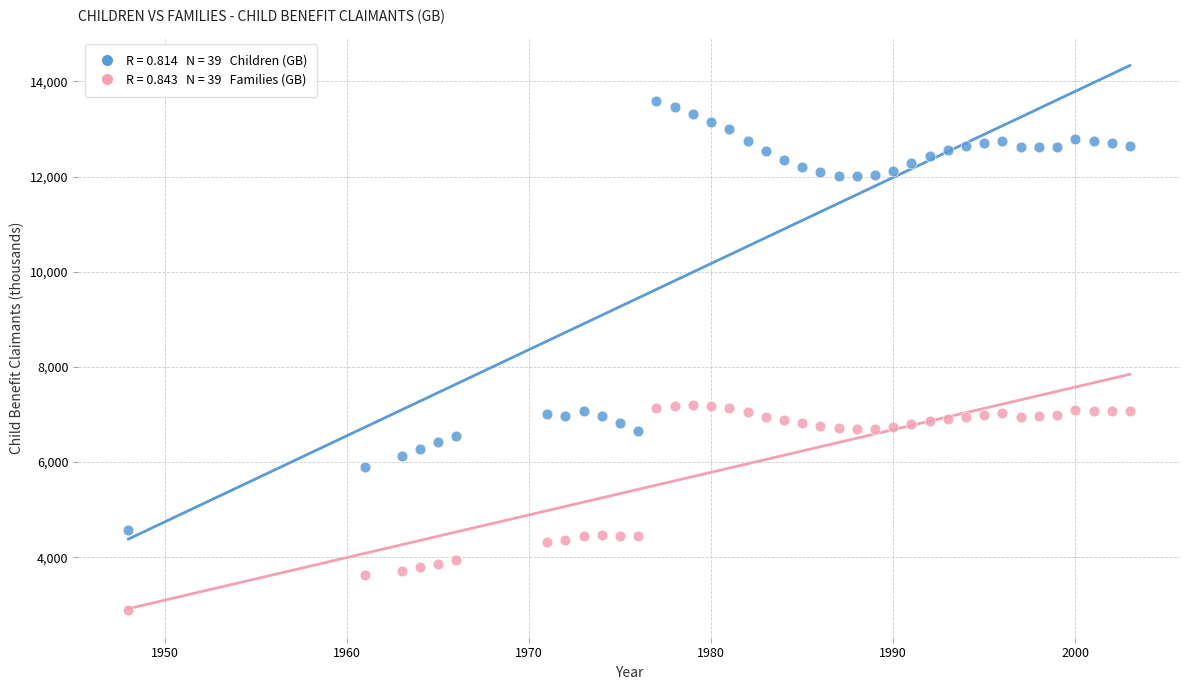

Across all data points, what is the range of X values (max minus min)?

55